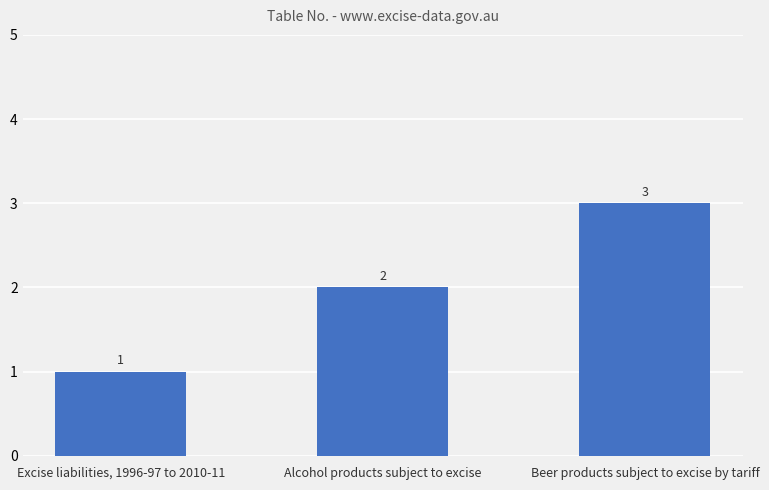

What is the greatest value displayed?

3